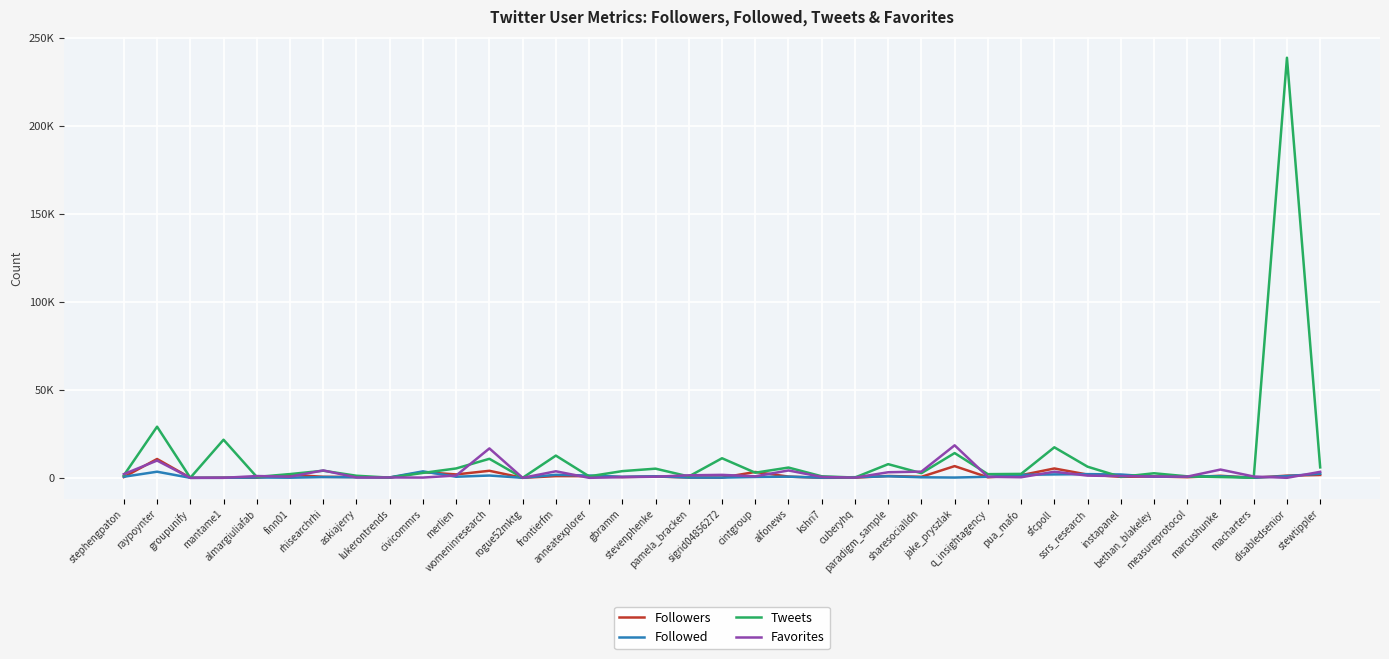

True or false: Favorites has a value of 191 at macharters.

False